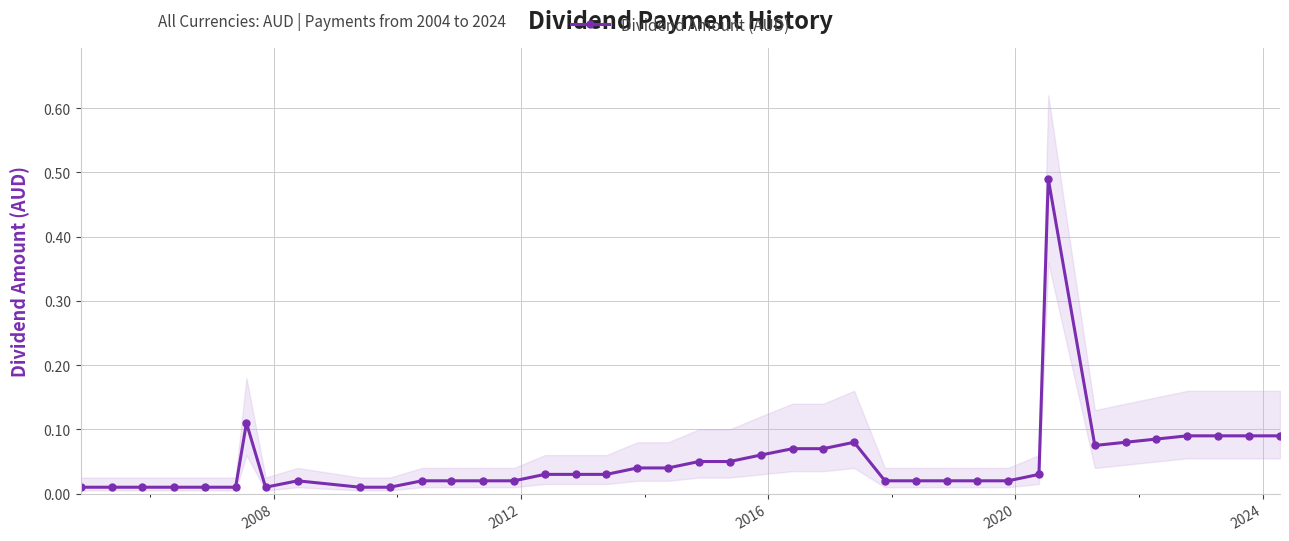

True or false: Dividend Amount (AUD) has more than 0 interior local peaks.

True